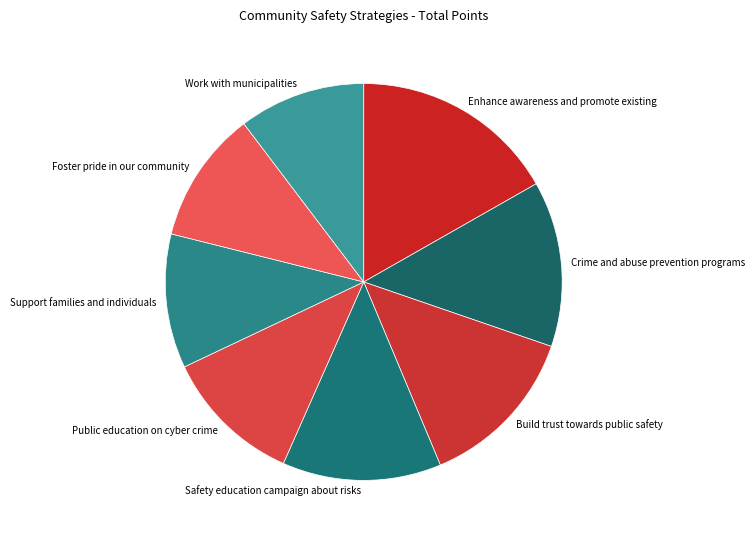

Is the sum of Safety education campaign about risks and Public education on cyber crime greater than half?

No